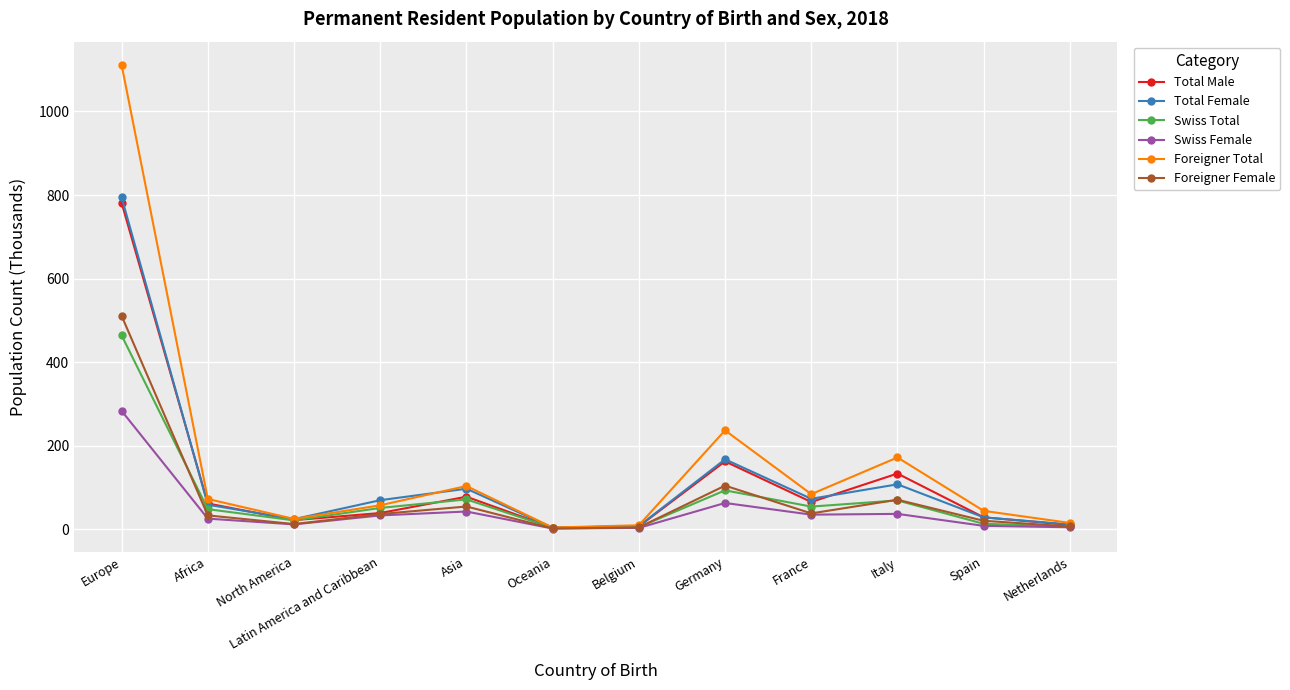

At which label does Foreigner Total first exceed 72?

Europe